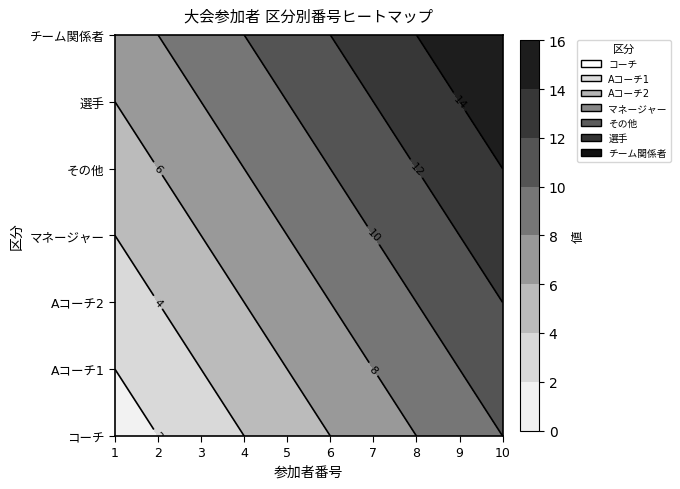

How many values in the Aコーチ2 series exceed 8?

4